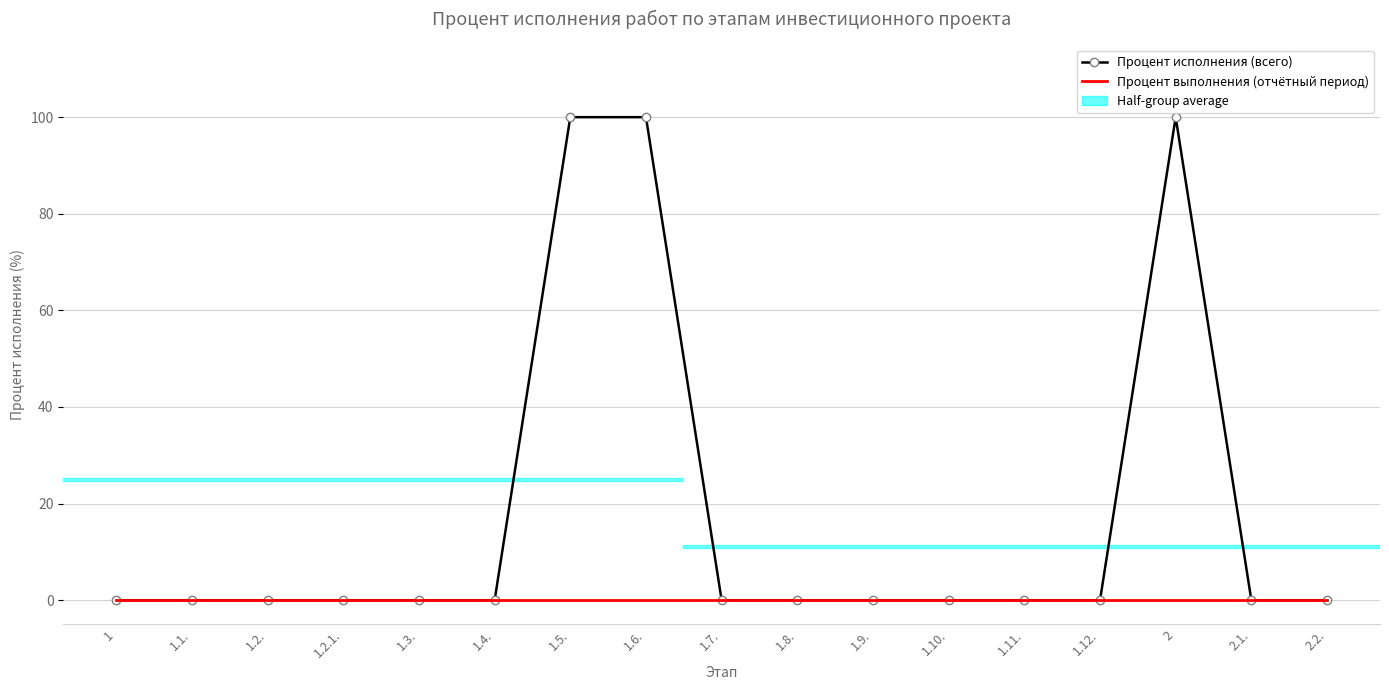

What is the difference between the Процент исполнения (всего) values at 1.6. and 1.2.?

100